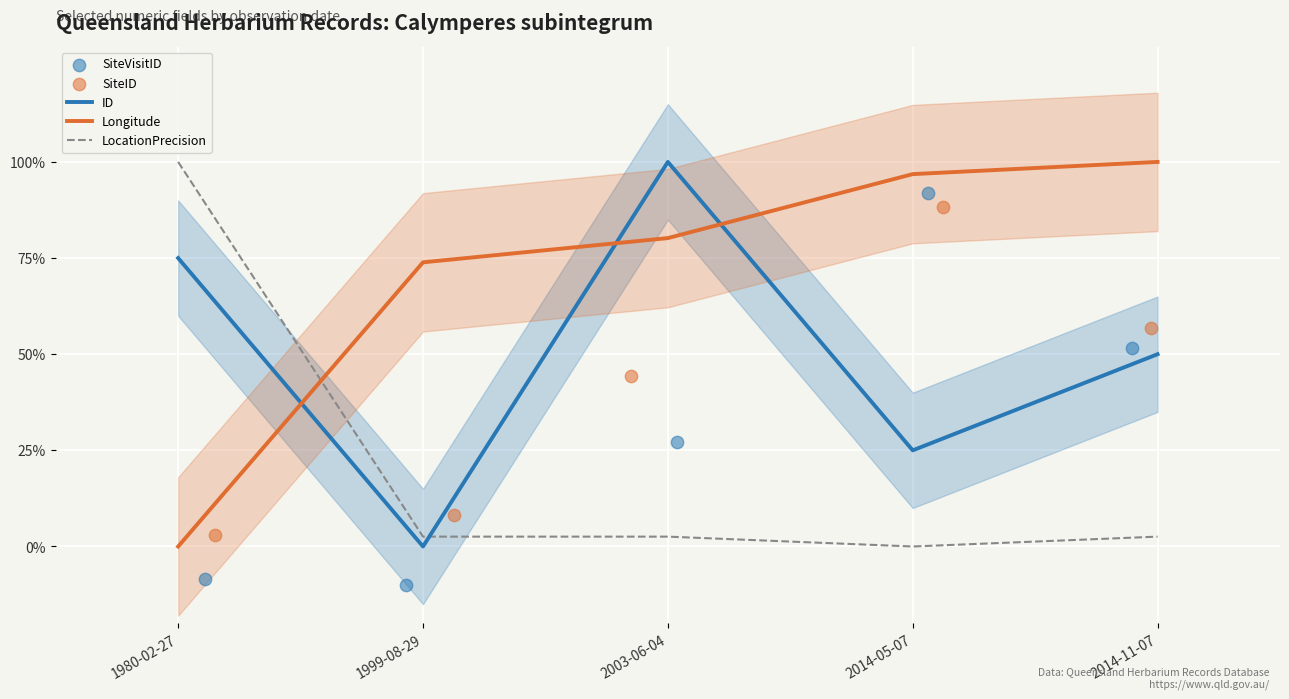

At how many categories does at least one series exceed 0?

5